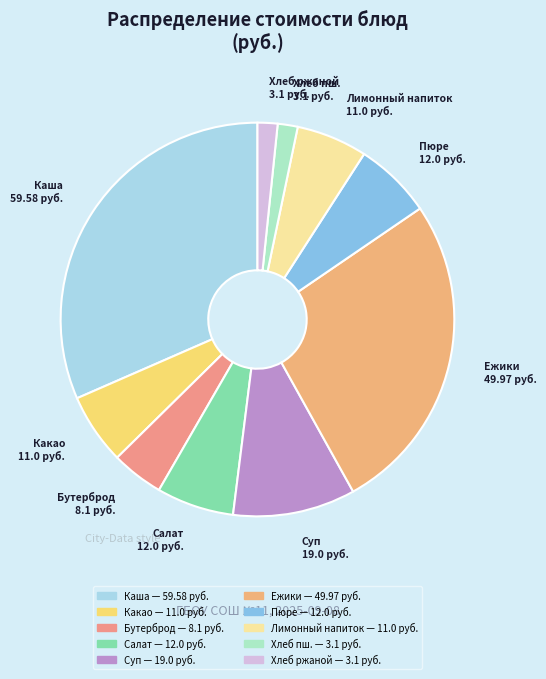

How many segments does this pie chart have?

10